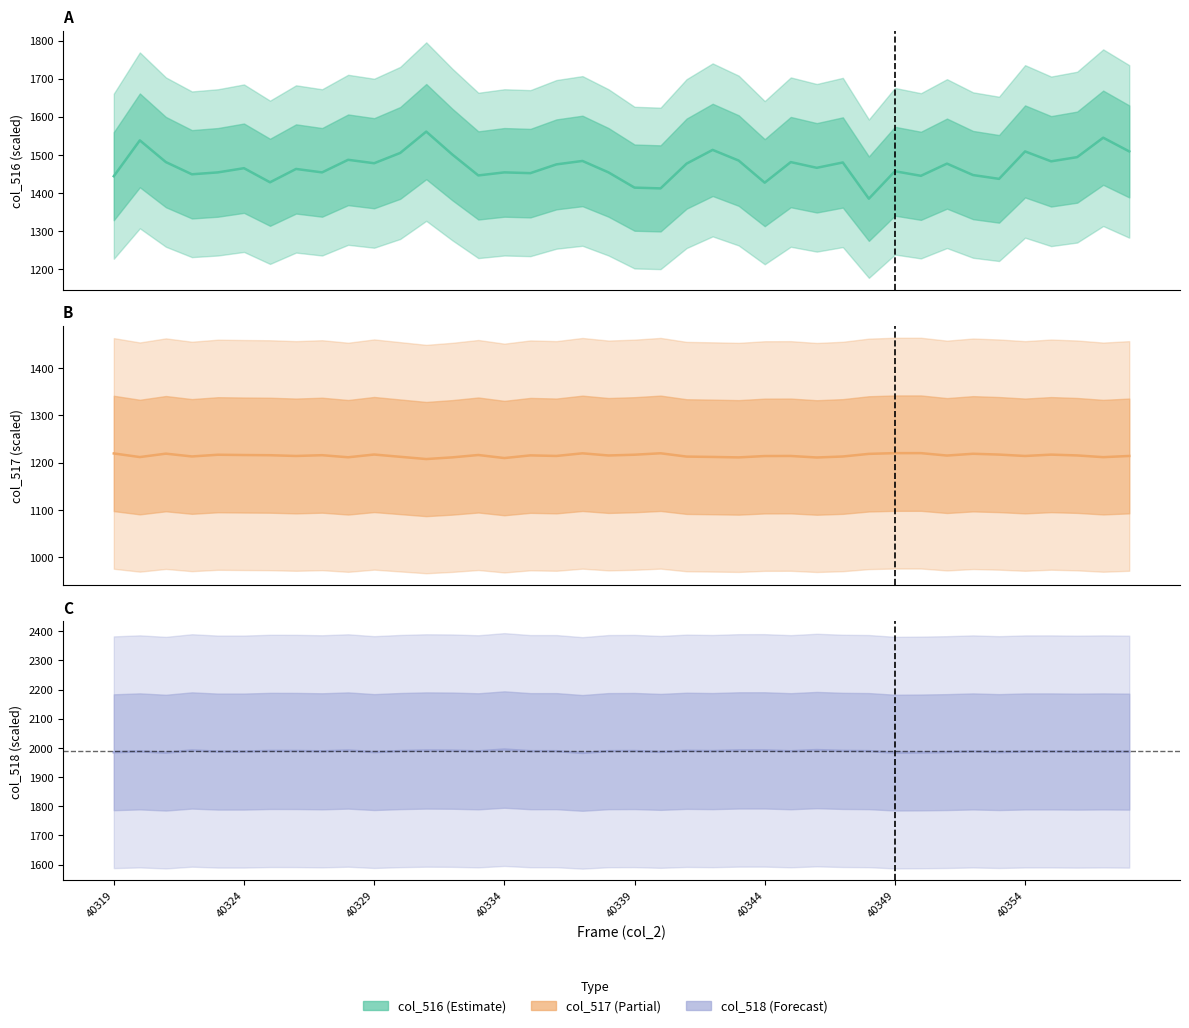

True or false: col_518 has a value of 1320.1 at 26.

False